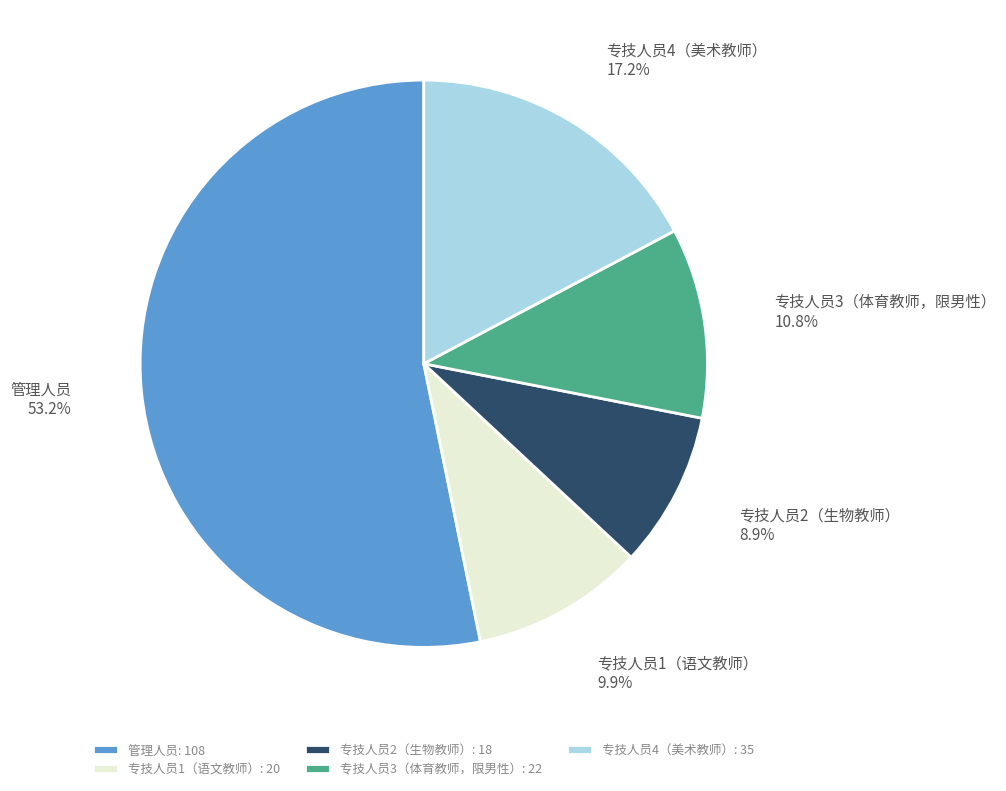

Count the number of slices in the pie.

5